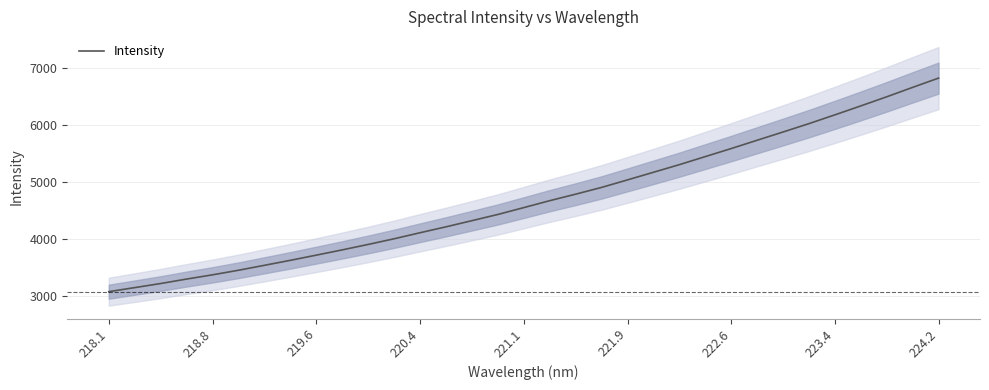

True or false: the data has more than 1 interior local peaks.

False